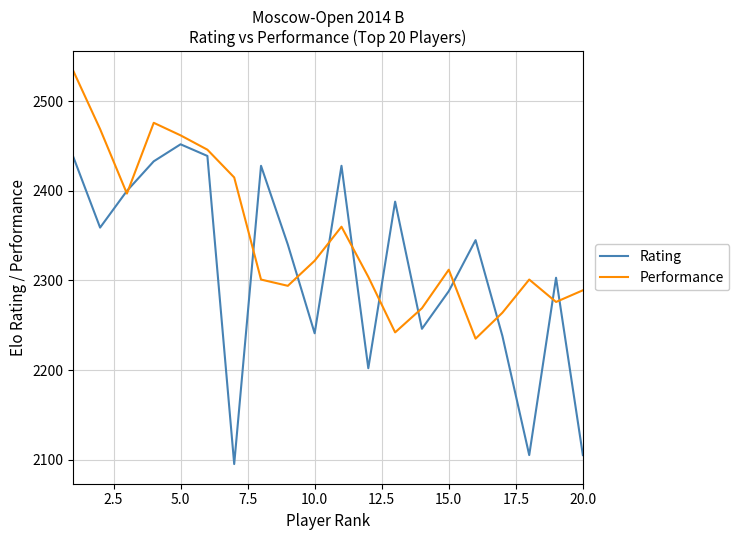

Which series has the largest total across all categories?

Performance